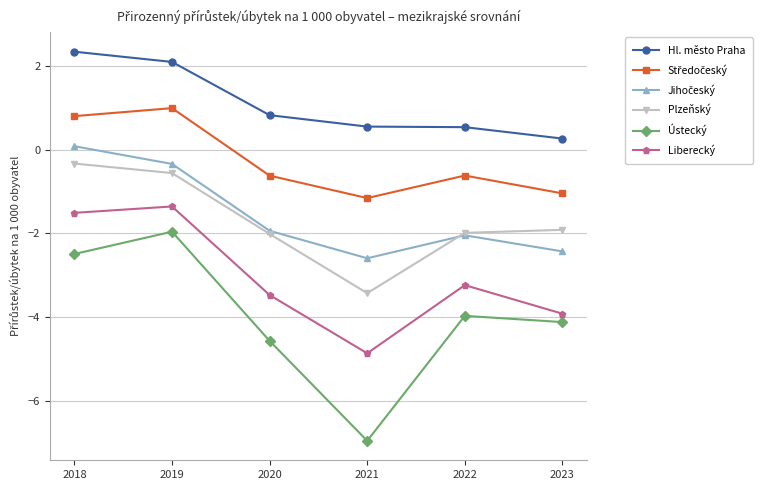

Where is Liberecký nearest to the value -3?

2022